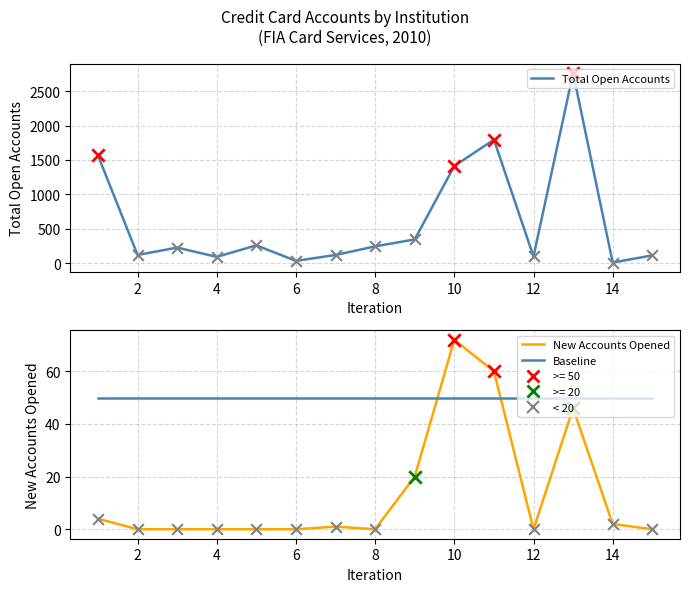

What are all the series names shown in the legend?

Total Open Accounts, New Accounts Opened, Baseline